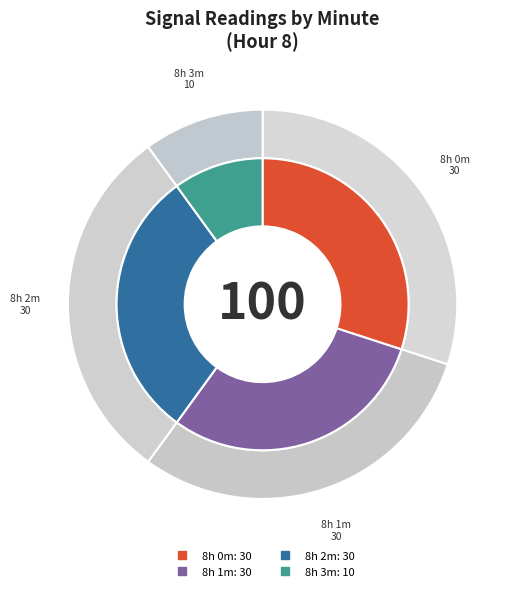

Rank the categories by value from highest to lowest.

Minute 0, Minute 1, Minute 2, Minute 3